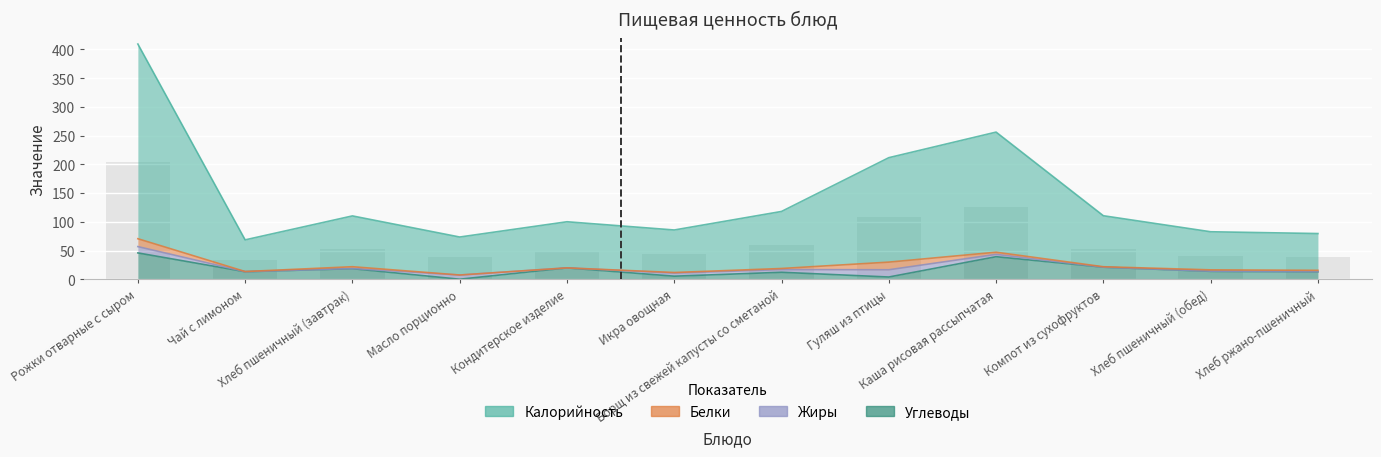

How many values in the Углеводы series are below 13?

4